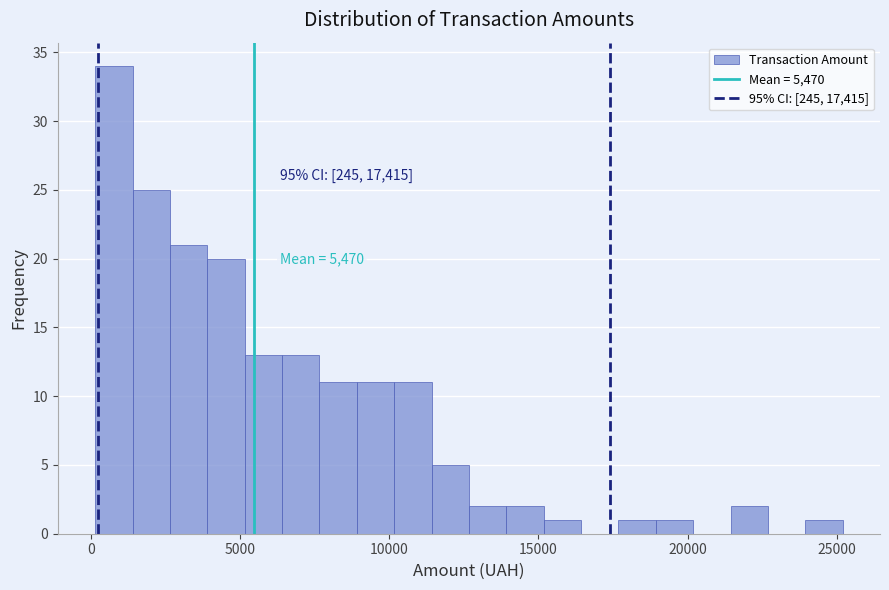

Around what value on the x-axis is the tallest bar? Give the approximate position of its centre, as read against the axis.

1000